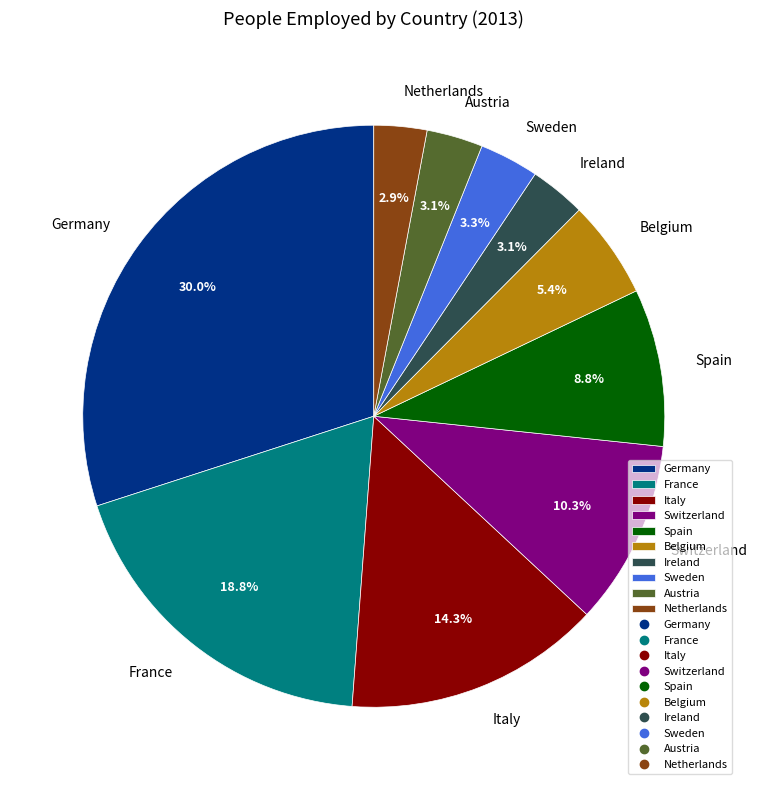

Approximately how many times larger is the value at Netherlands compared to Switzerland?

0.3